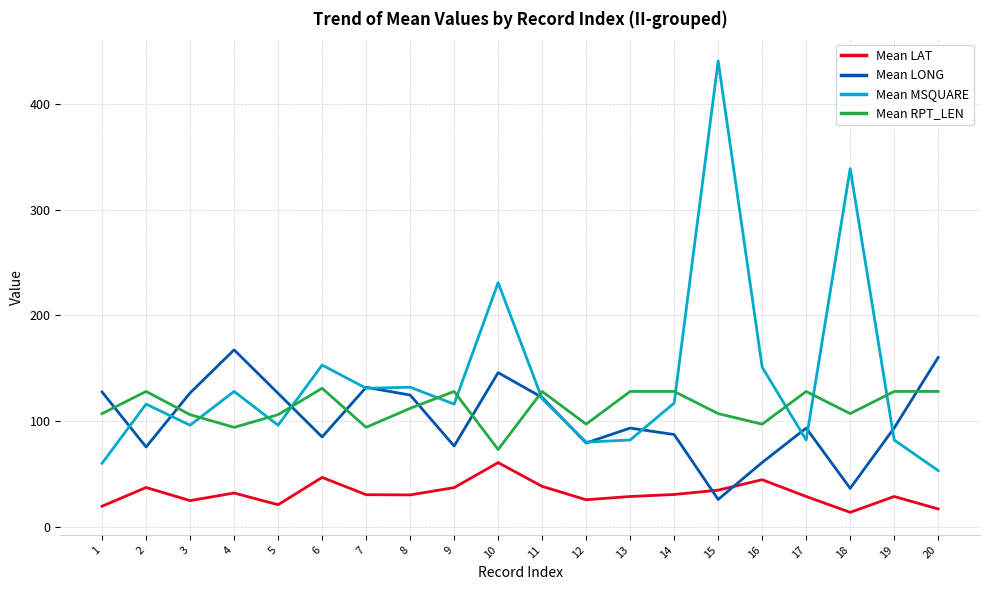

True or false: Mean LAT has a value of 28.5 at 19.

True